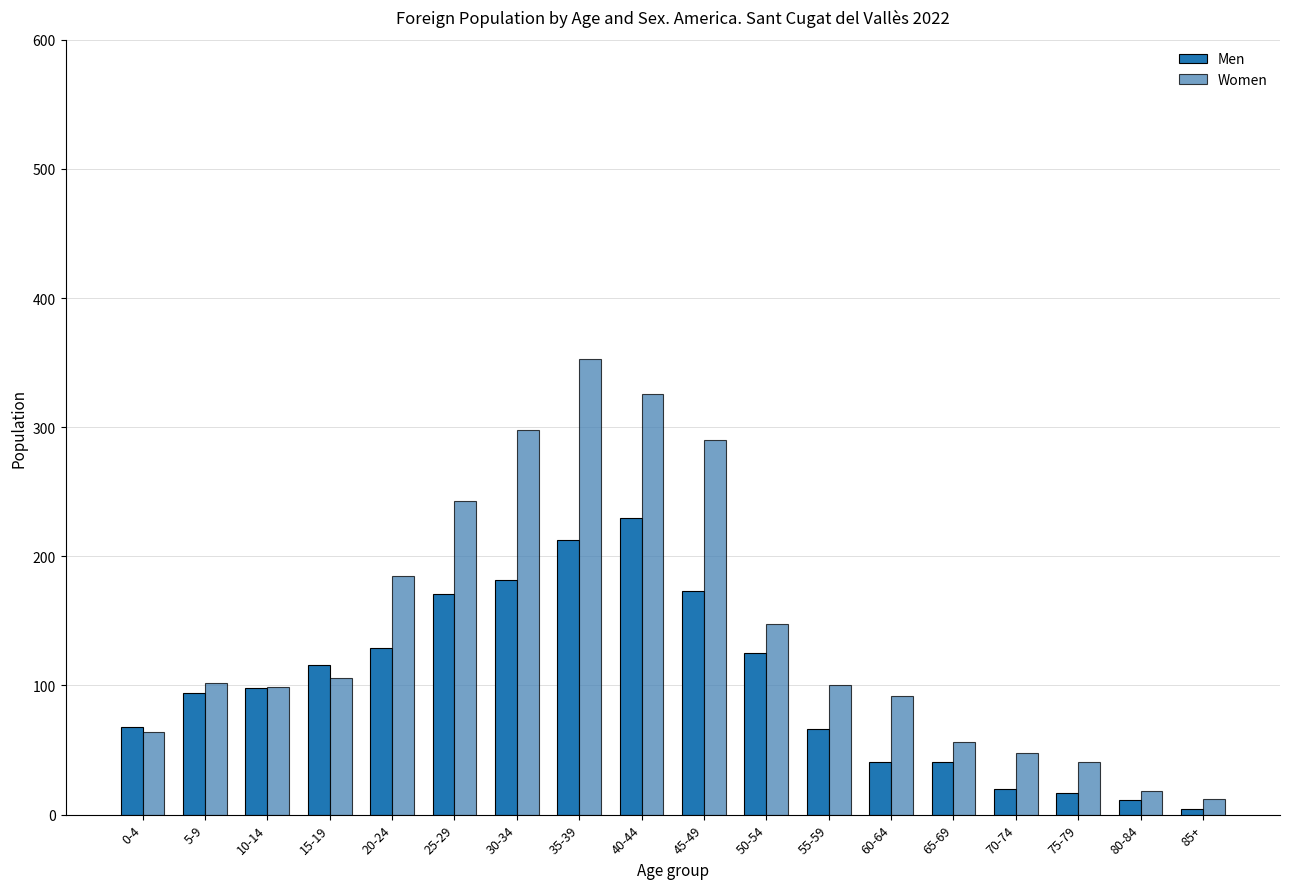

The value of Men at 10-14 is 67. True or false?

False